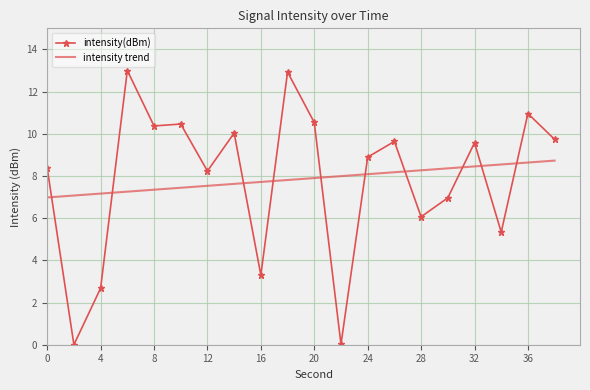

After their last crossing, which series has the higher values: intensity(dBm) or intensity trend?

intensity(dBm)